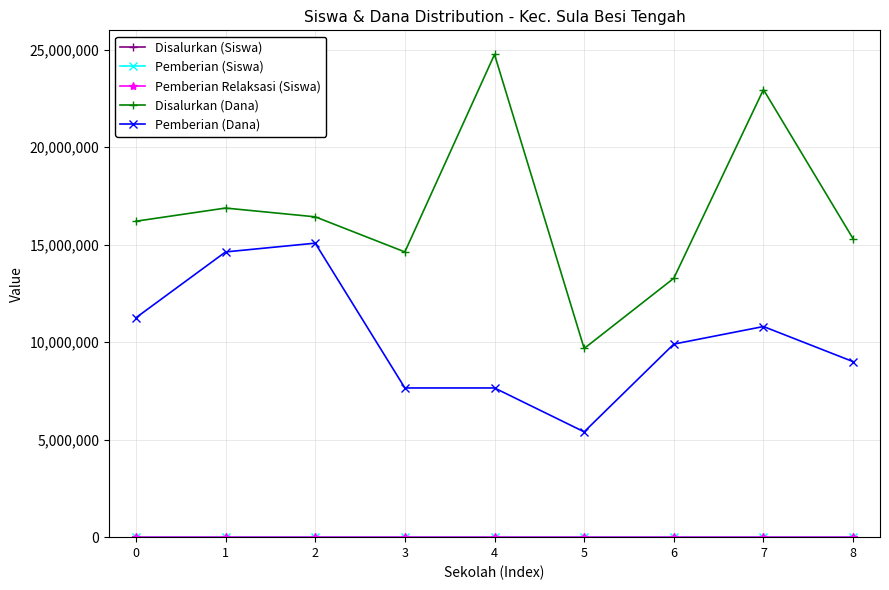

Which series has the largest total across all categories?

Disalurkan (Dana)